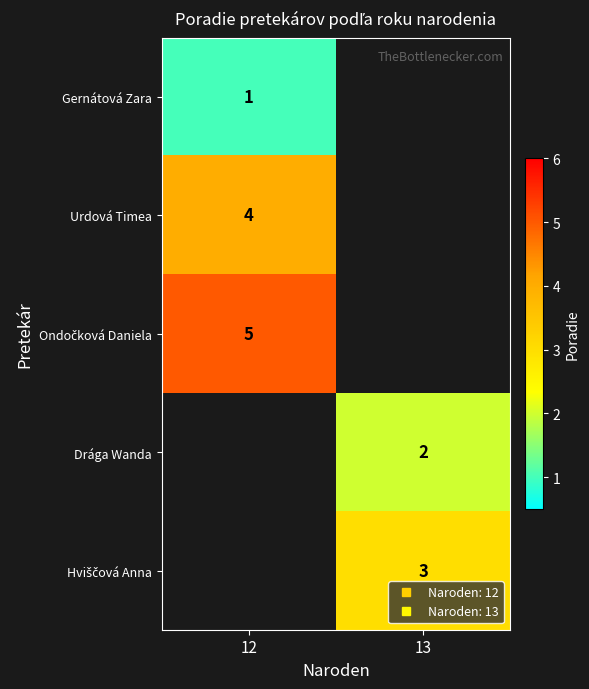

Between 13 and 12, which is larger?

12